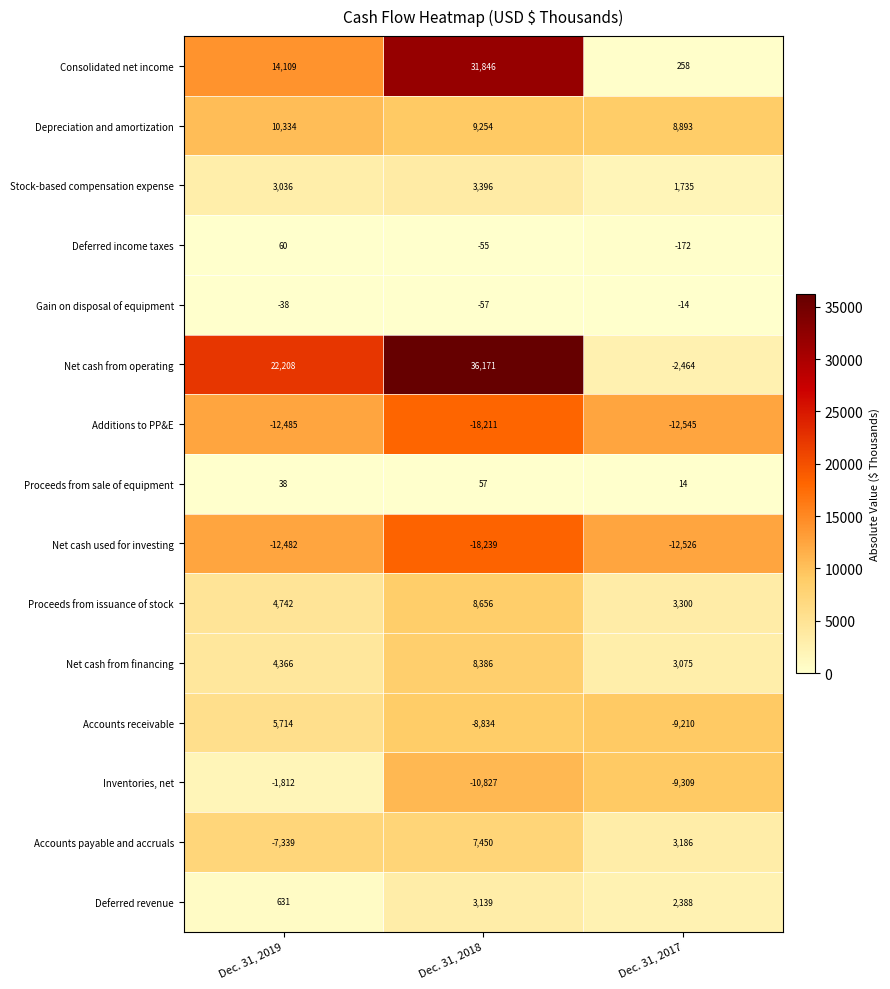

What is the average value of the Accounts receivable series?

-4110